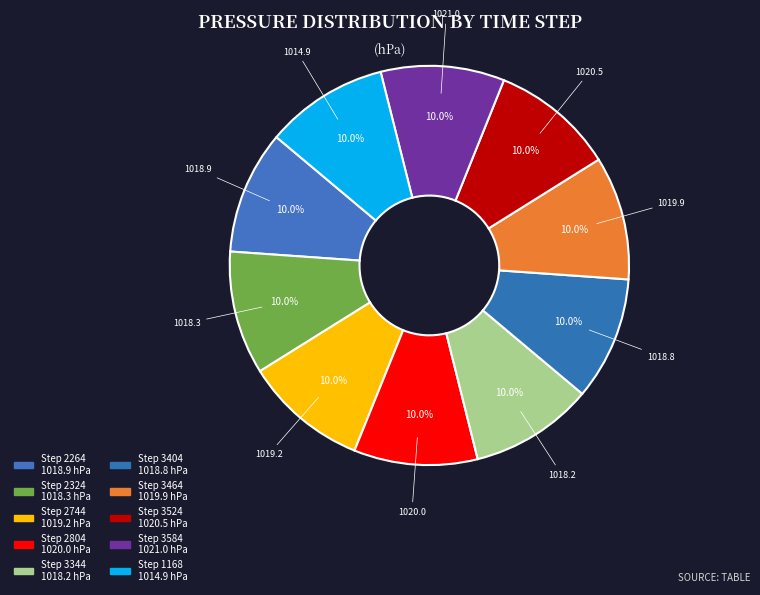

How many slices are in this pie chart?

10